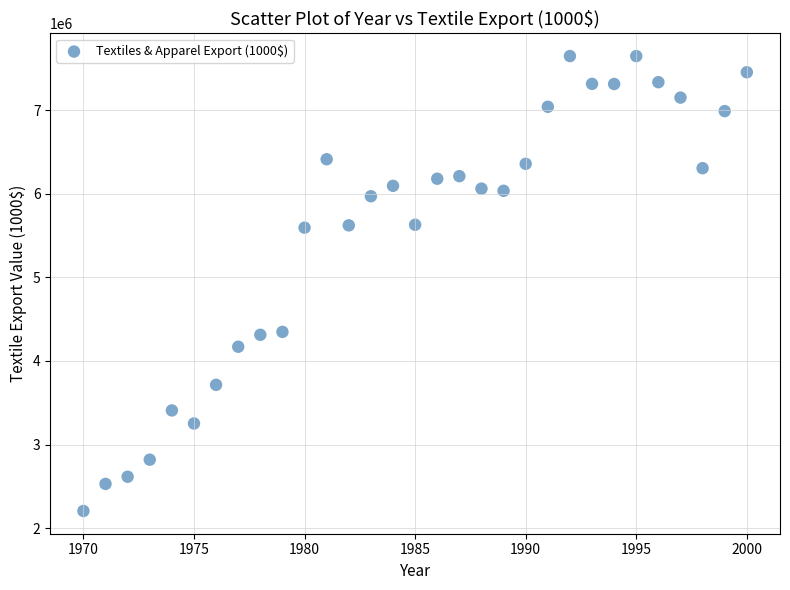

What is the range of Y values (max minus min)?

5438308